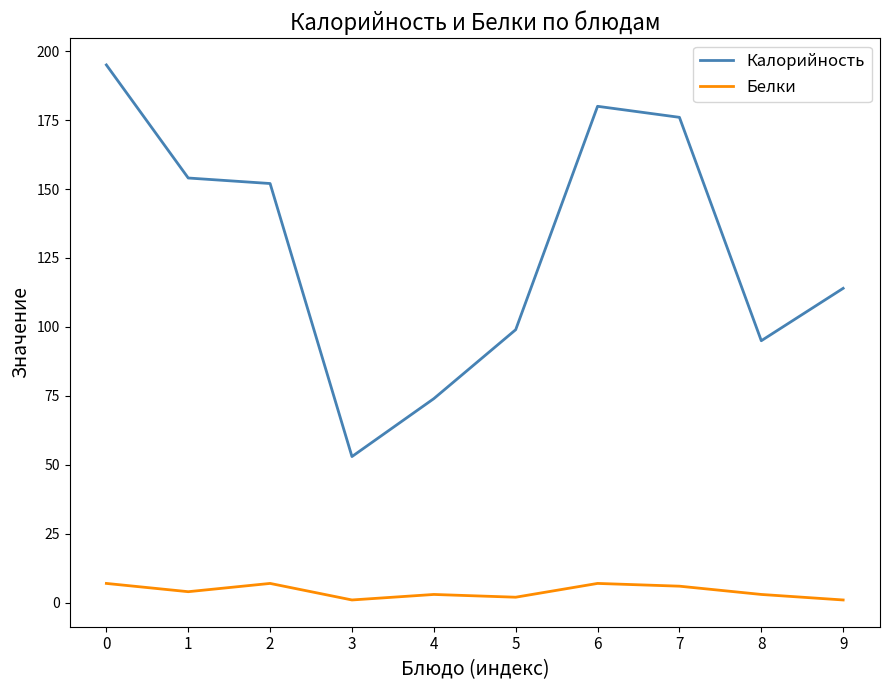

True or false: Калорийность has a value of 75 at 1.

False